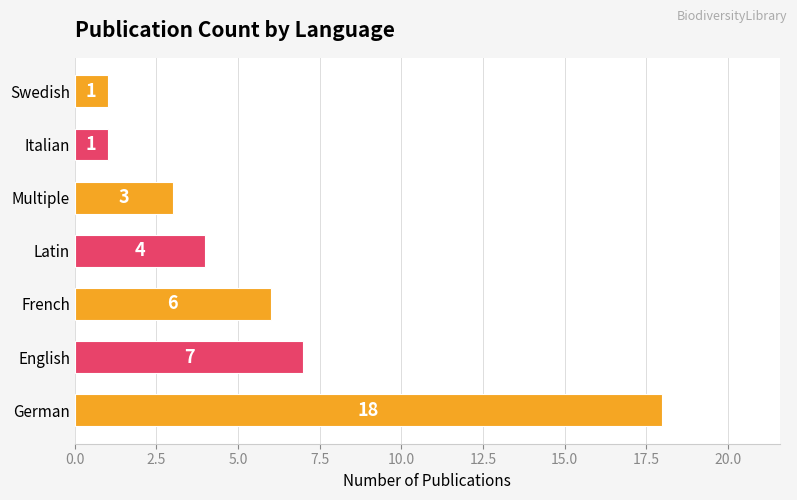

What is the change in value from German to Swedish?

-17